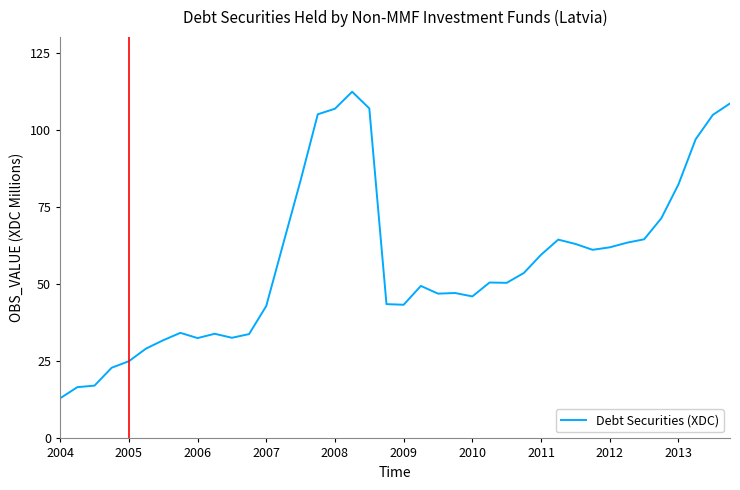

What is the maximum value shown in the chart?

112.3